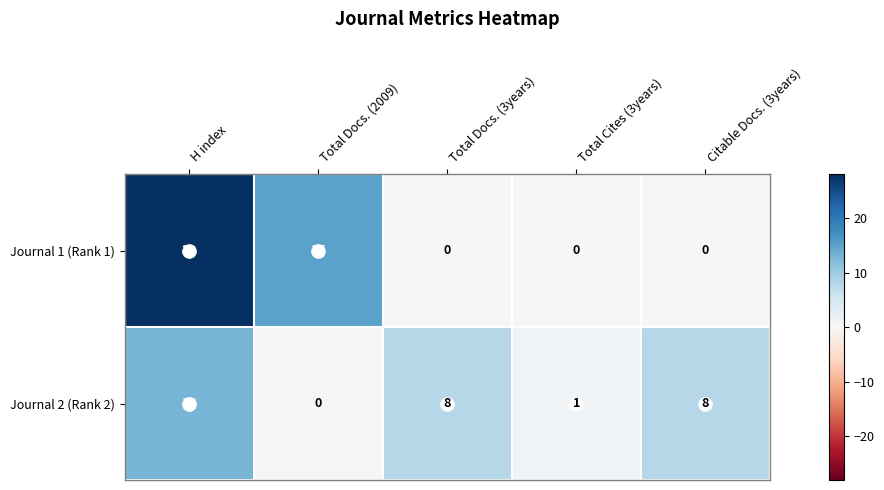

Which series has the largest range (max minus min)?

Journal 1 (Rank 1)